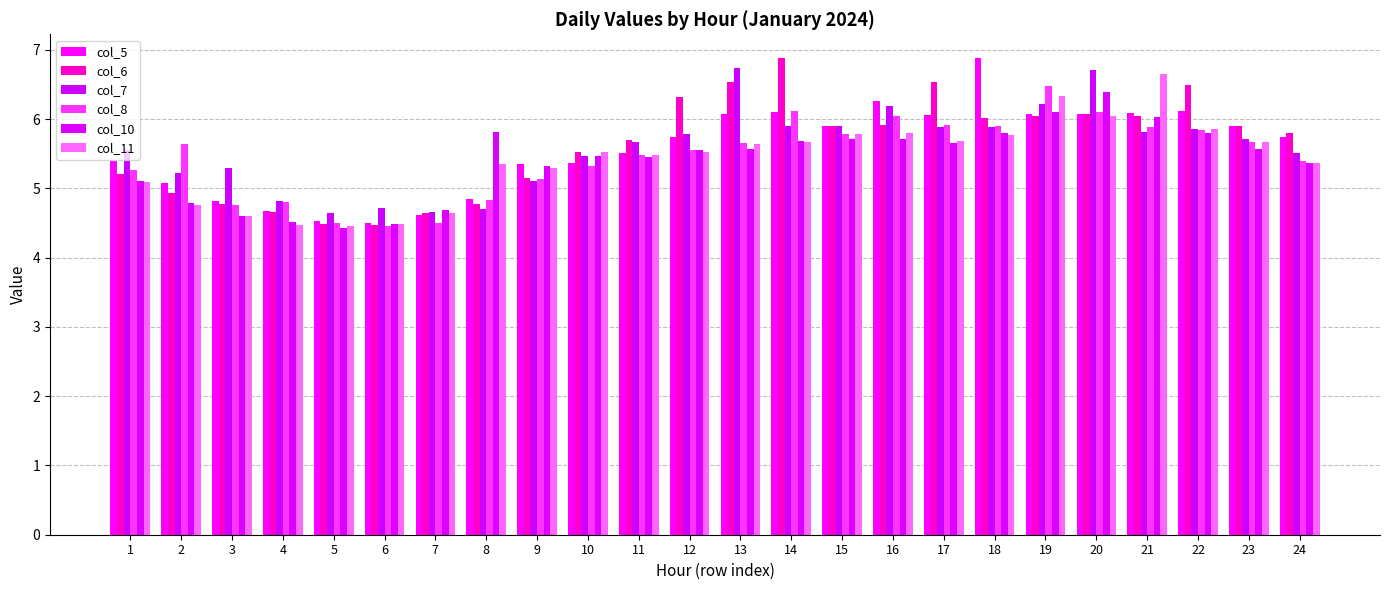

Is the value of col_11 at 9 greater than the value of col_8 at 19?

No